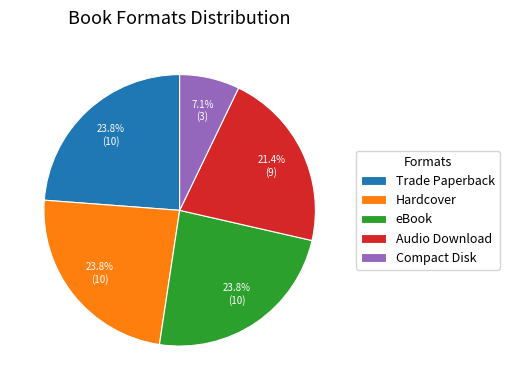

Which category has the smallest portion of the pie?

Compact Disk